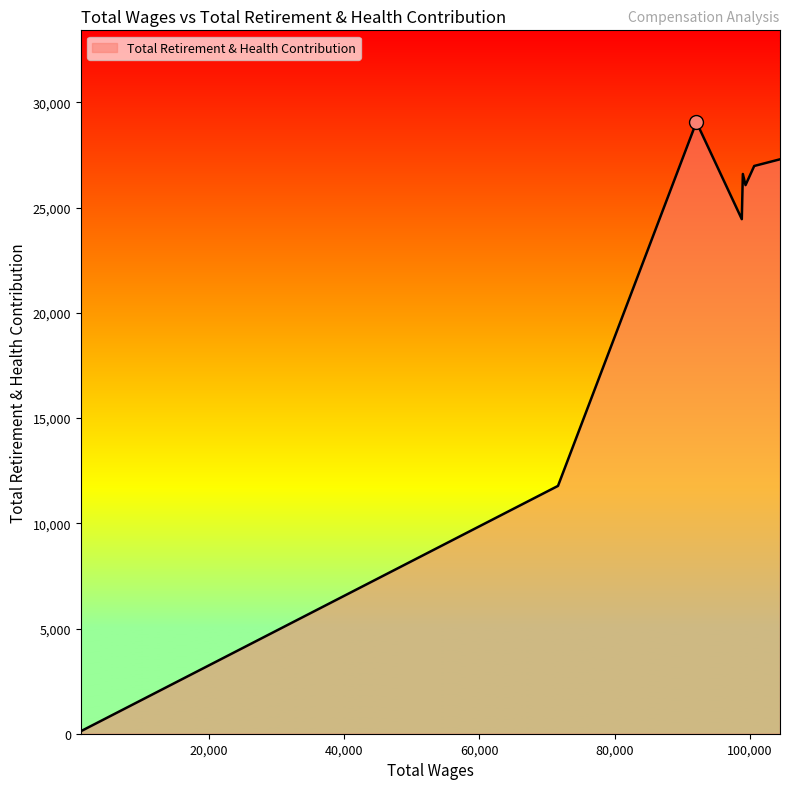

What is the sum of all values?

172366